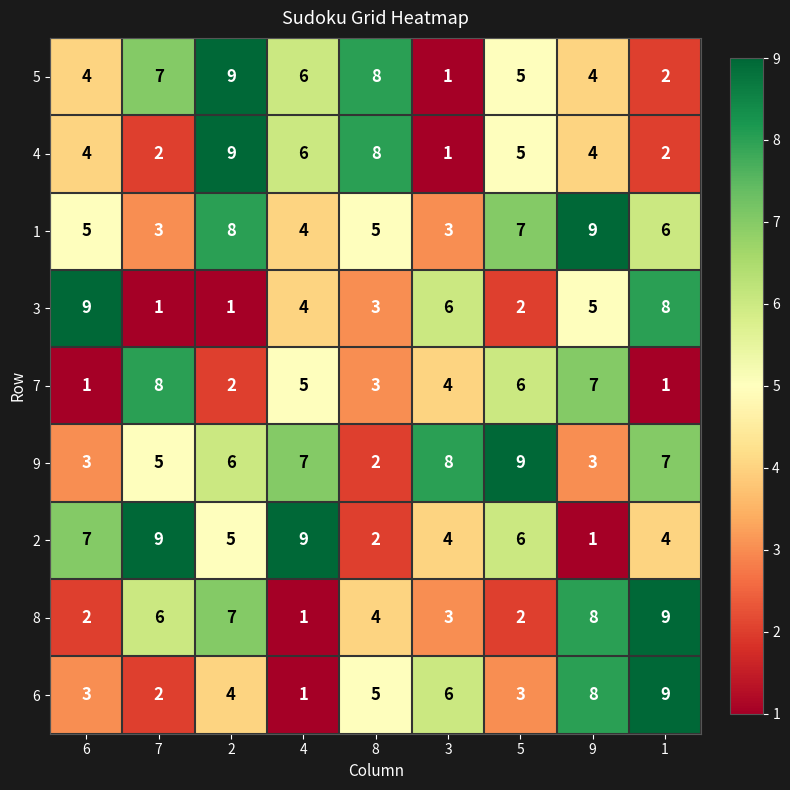

What value does the 1 series have at 3?

3